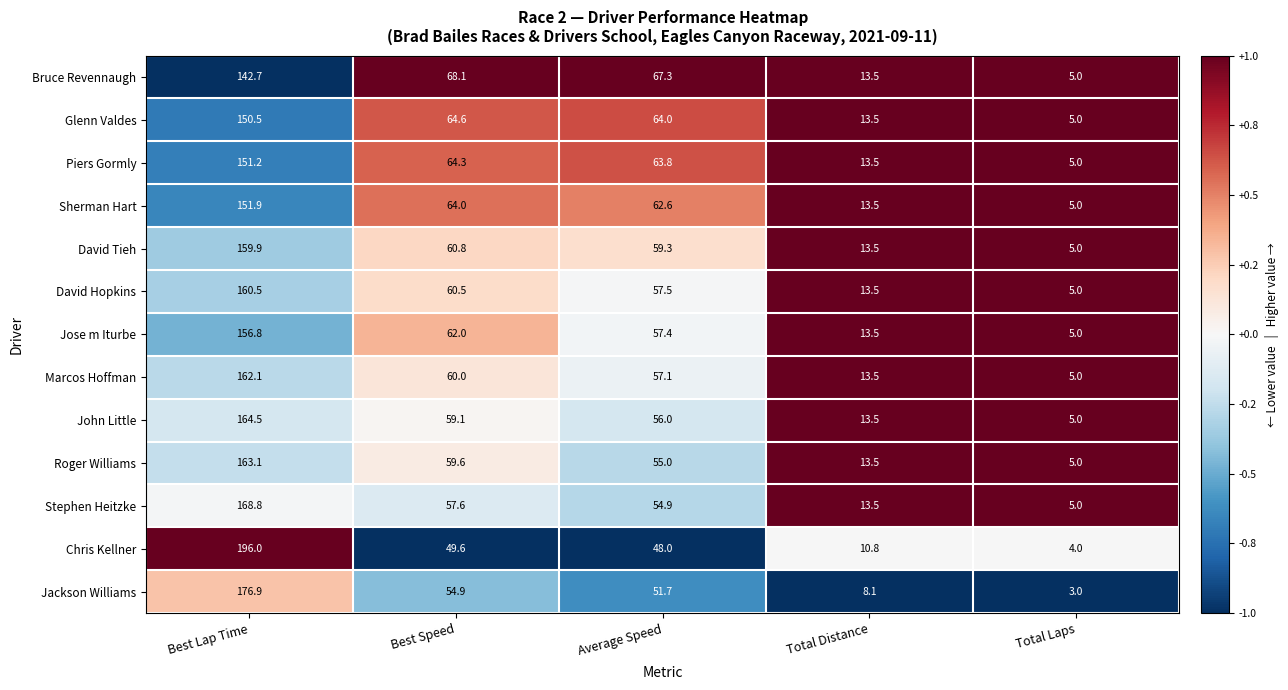

The Marcos Hoffman series shows 1.8 at Total Laps. True or false?

False